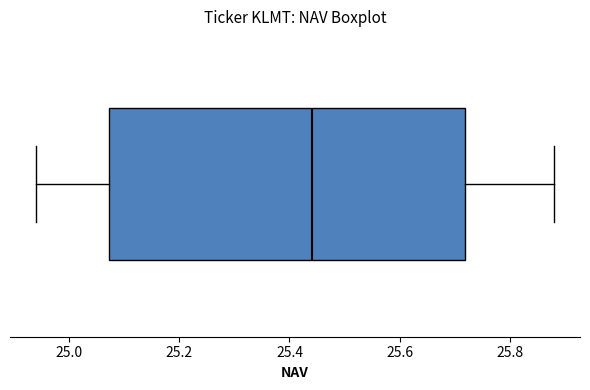

Where is the right edge of the box on the x-axis? The values are not printed on the chart, so give them approximately, as read against the axis.

25.72